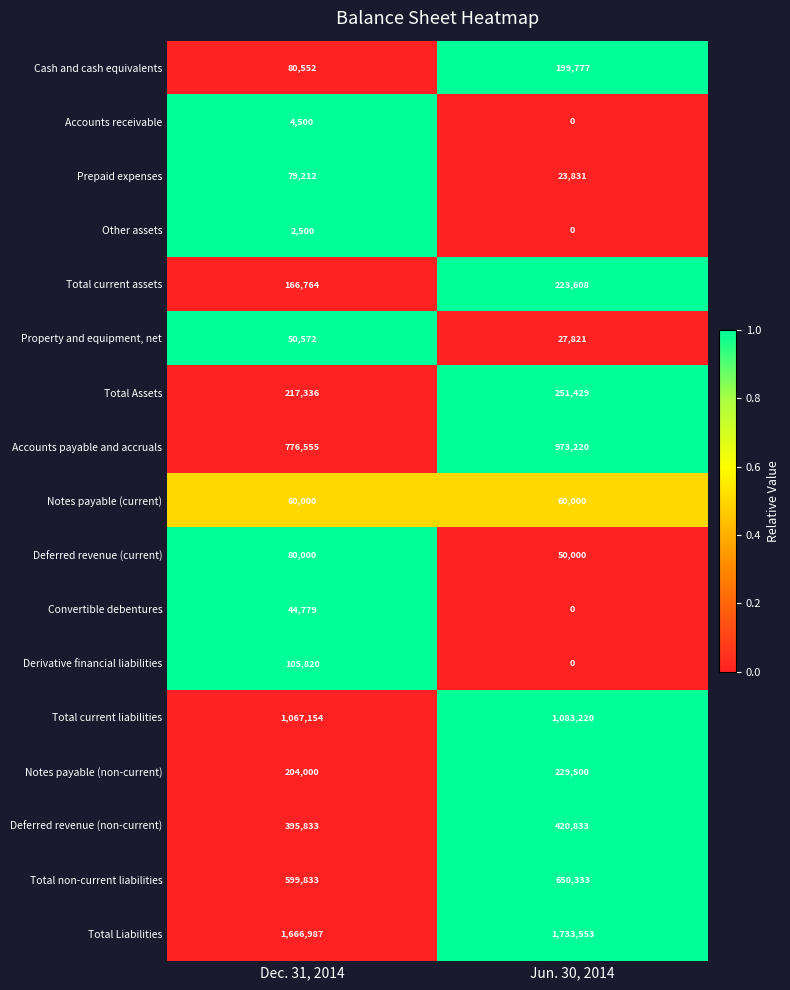

Which series has the widest spread of values?

Accounts payable and accruals